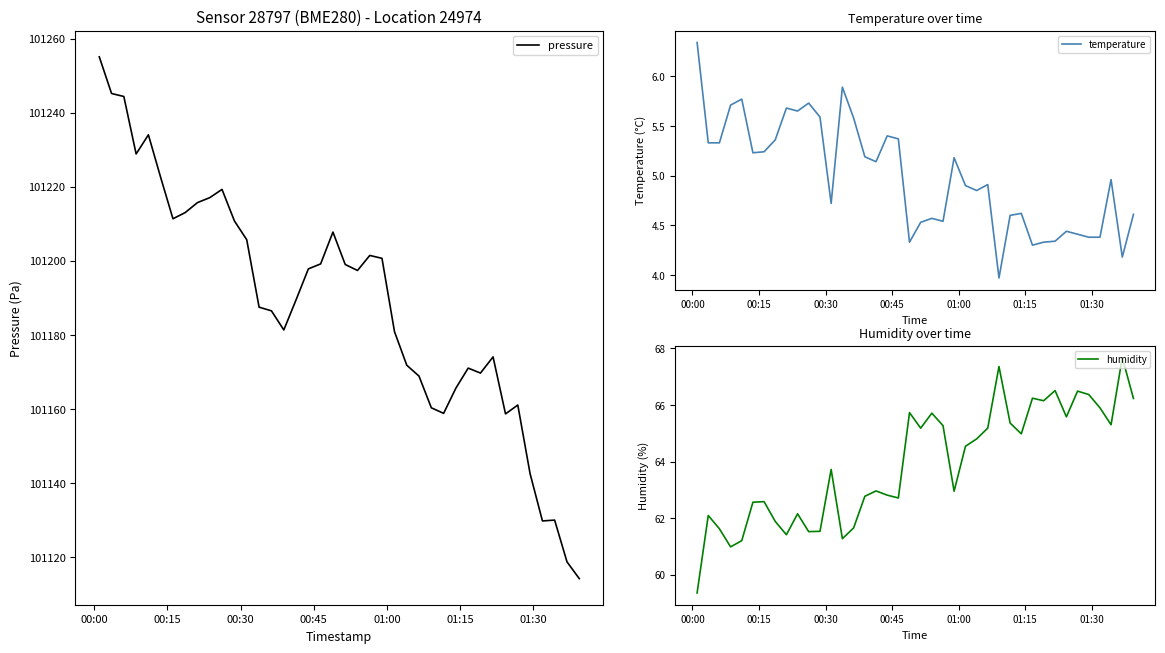

How many series are shown in this chart?

3